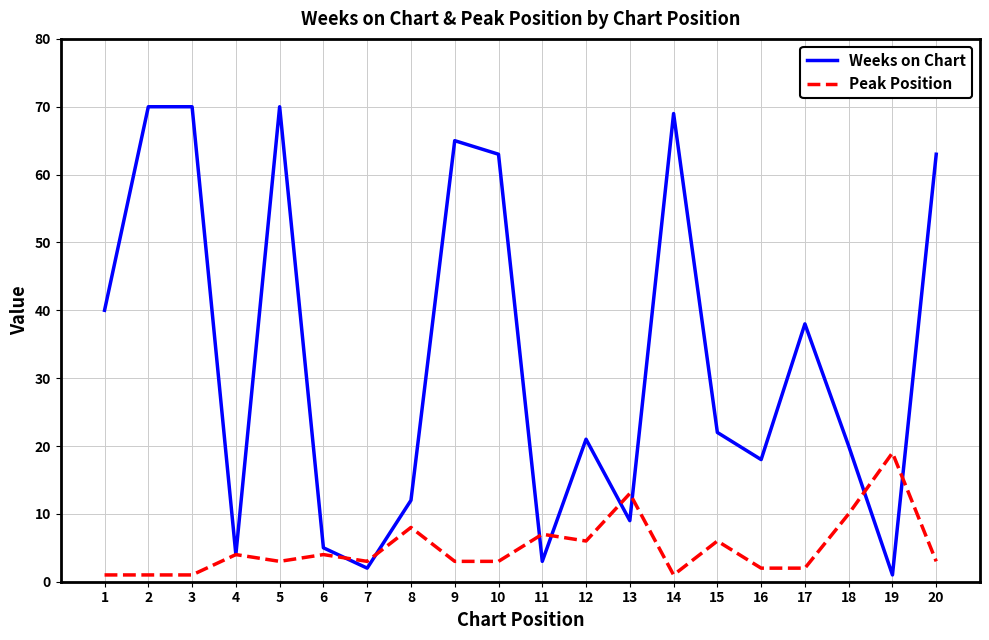

Between 1 and 19, which series saw the biggest shift?

Weeks on Chart